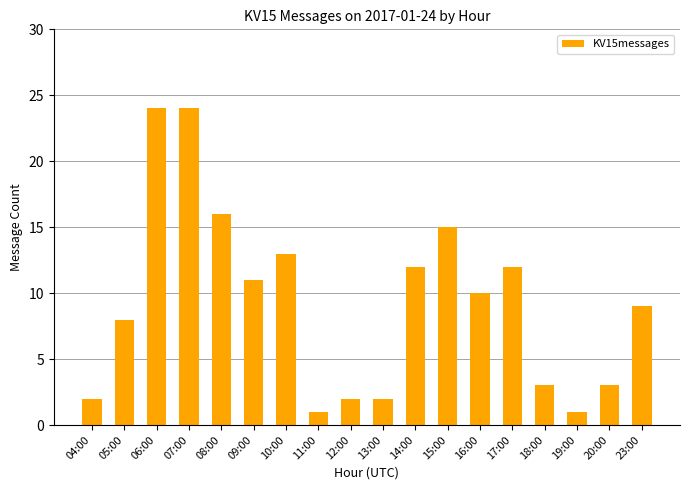

Approximately how many times larger is the value at 07:00 compared to 05:00?

3.0